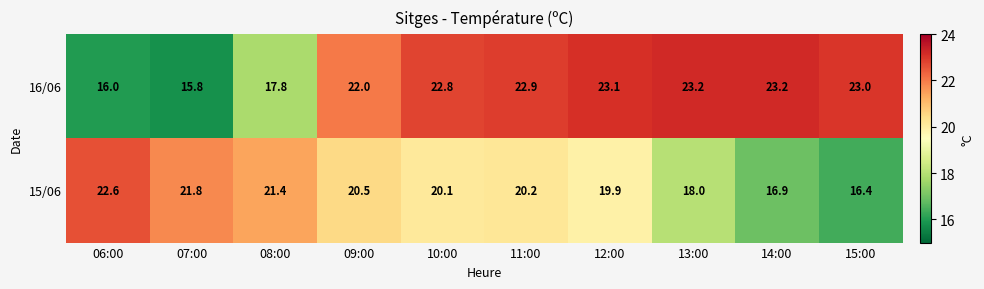

What is the greatest value displayed?

23.2